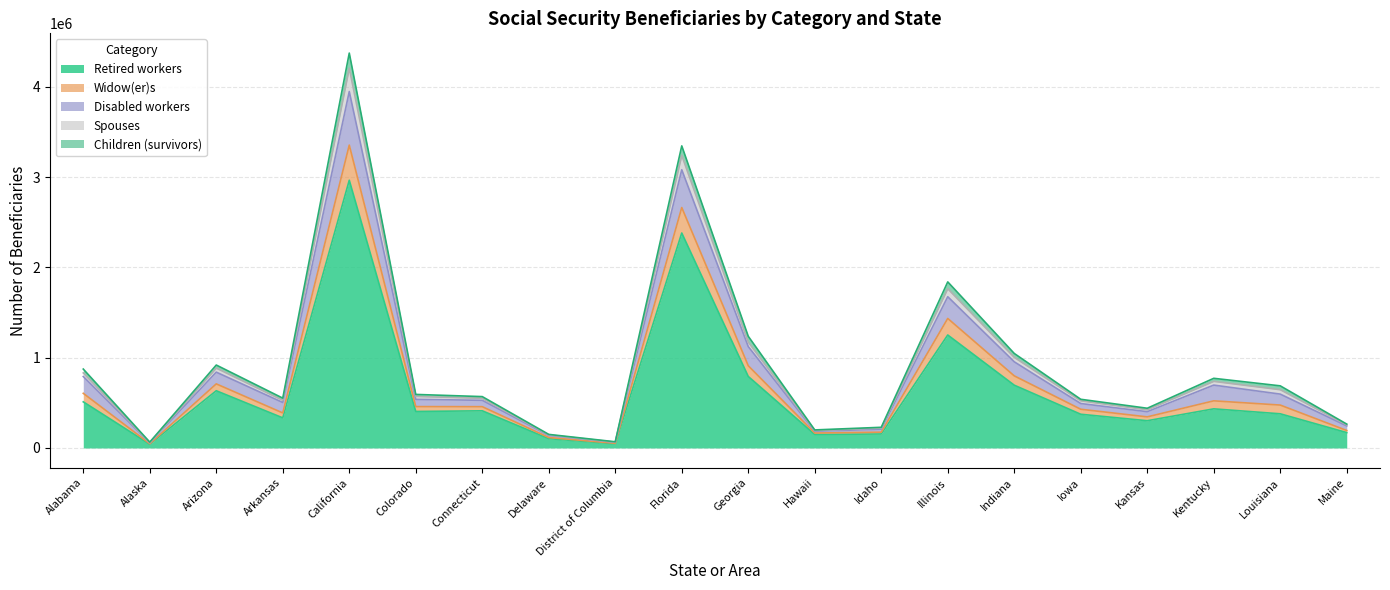

What is the highest value of the Retired workers series?

2966083